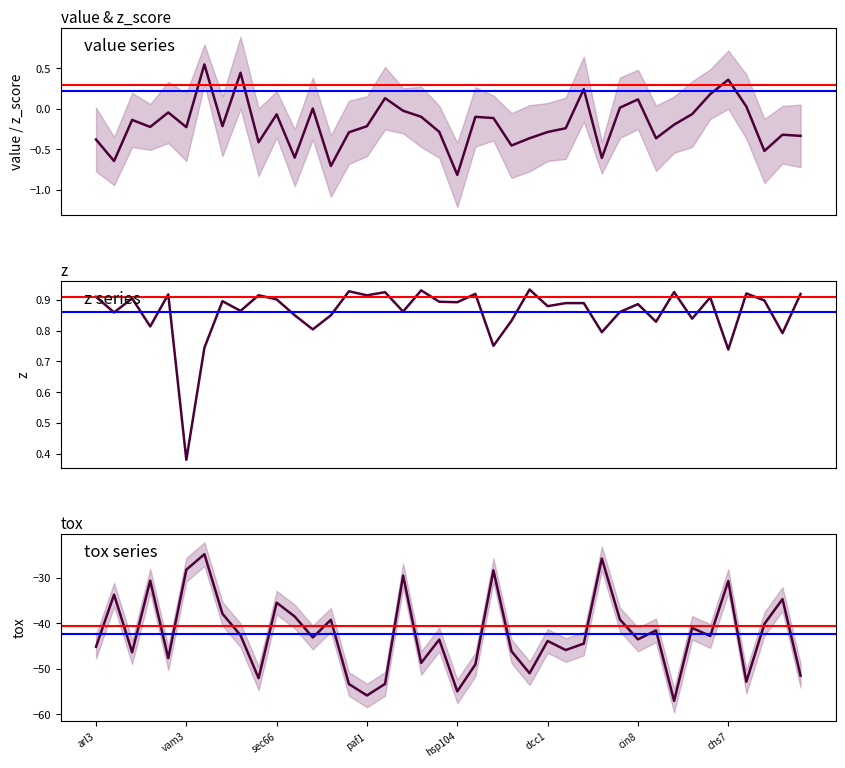

What are all the series names shown in the legend?

value, z, tox